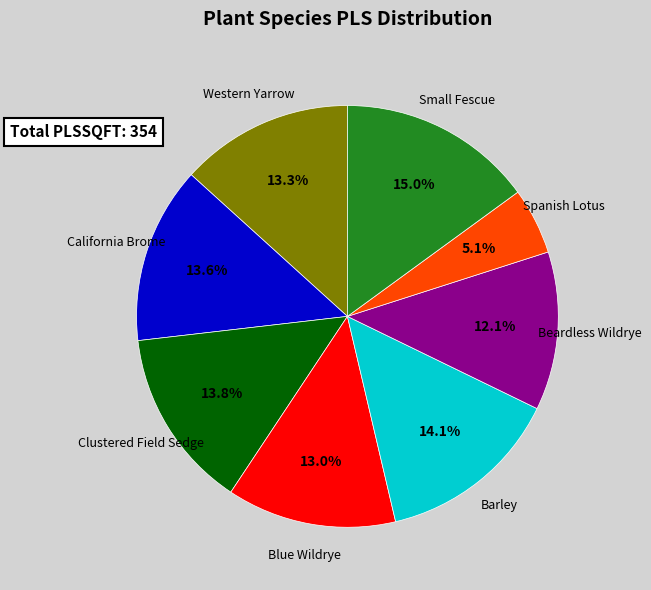

Does any single category account for the majority?

No